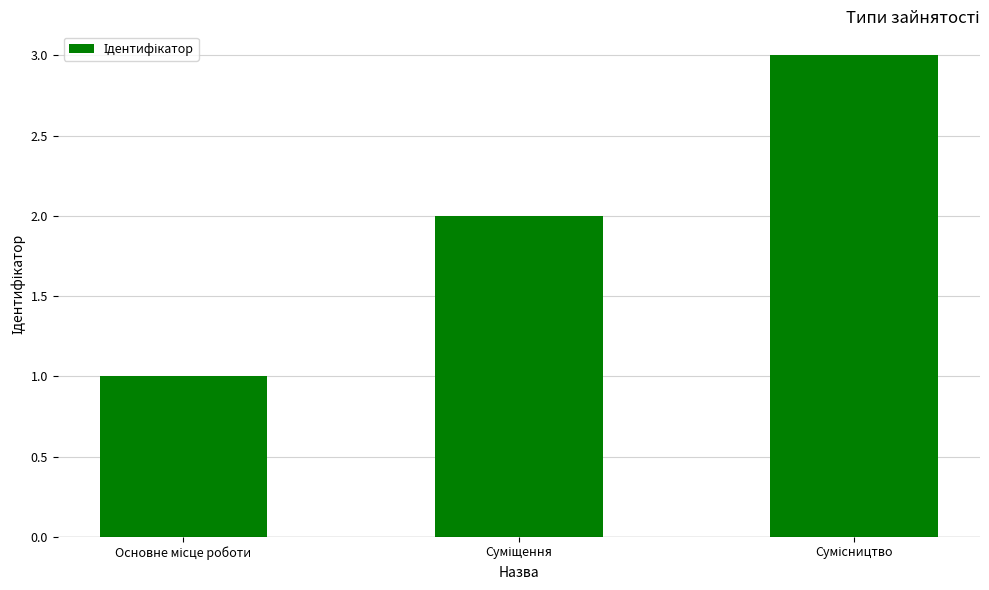

What is the minimum value shown in the chart?

1